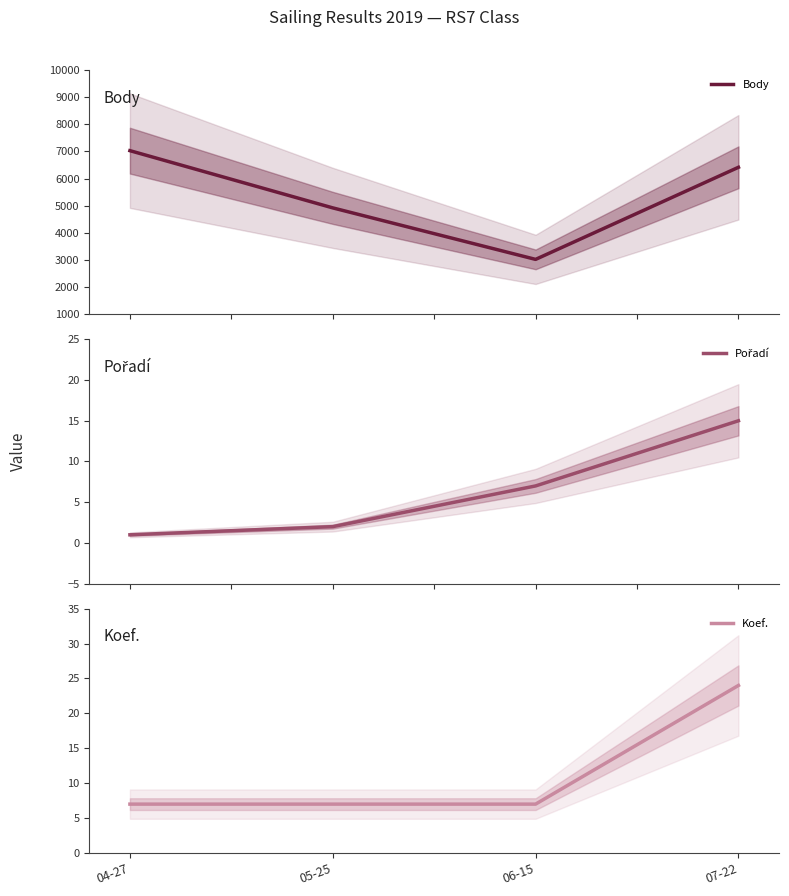

Which category has the lowest value in the Body series?

06-15